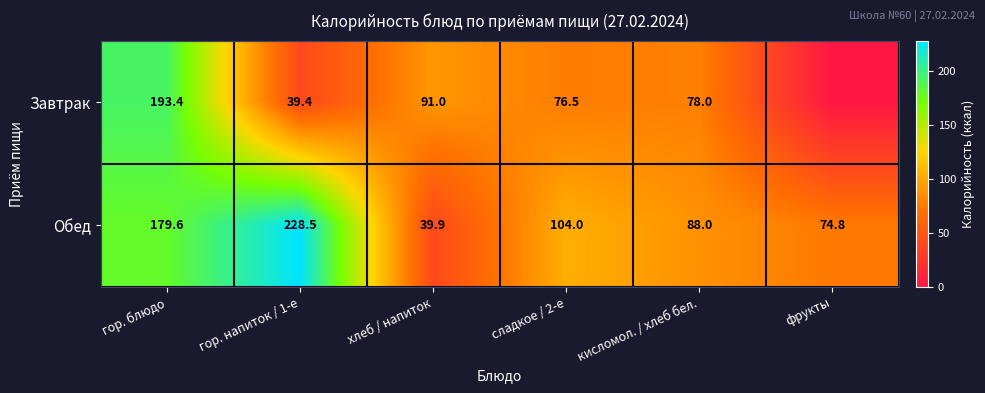

What is the greatest value displayed?

228.5